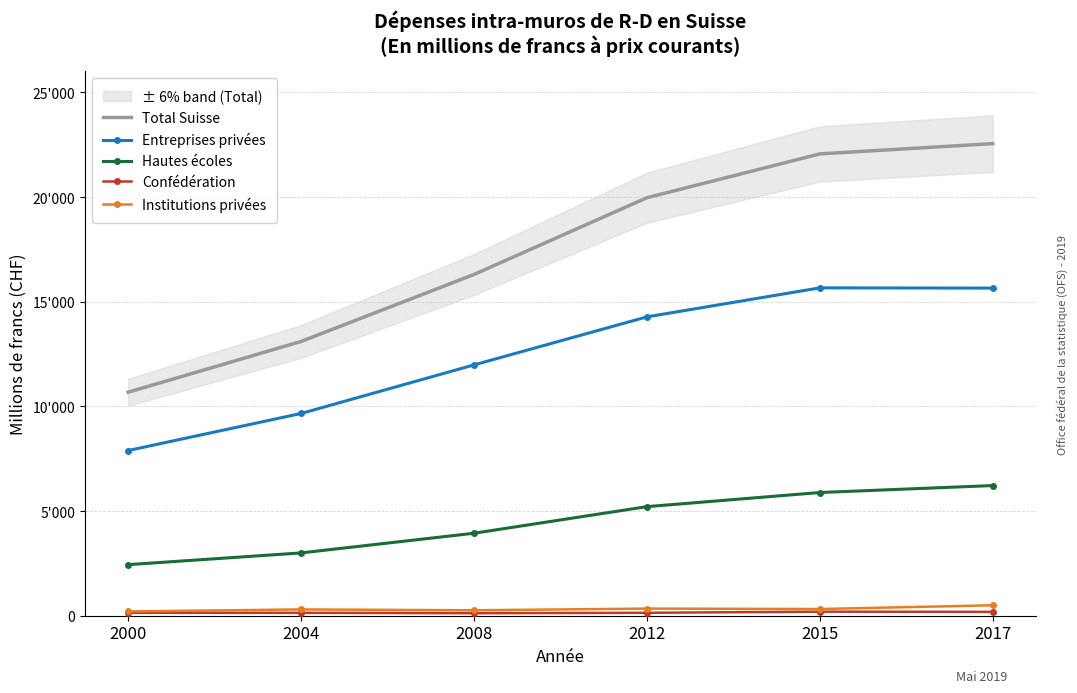

Rank the series by their maximum value, from highest to lowest.

Total Suisse, Entreprises privées, Hautes écoles, Institutions privées, Confédération